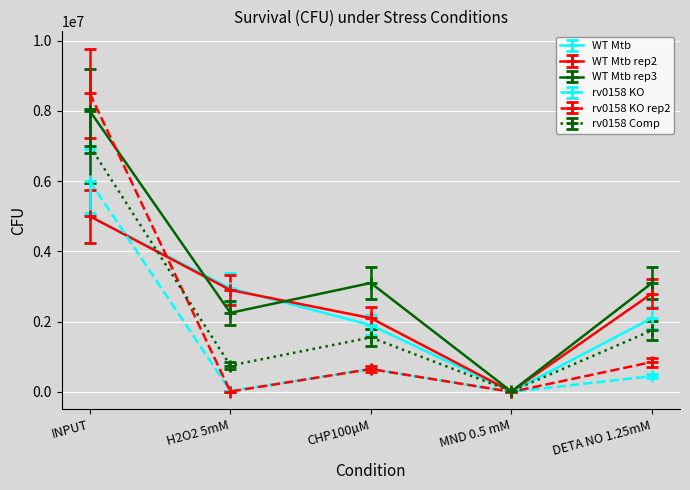

True or false: WT Mtb rep3 has a value of 10000 at MND 0.5 mM.

True